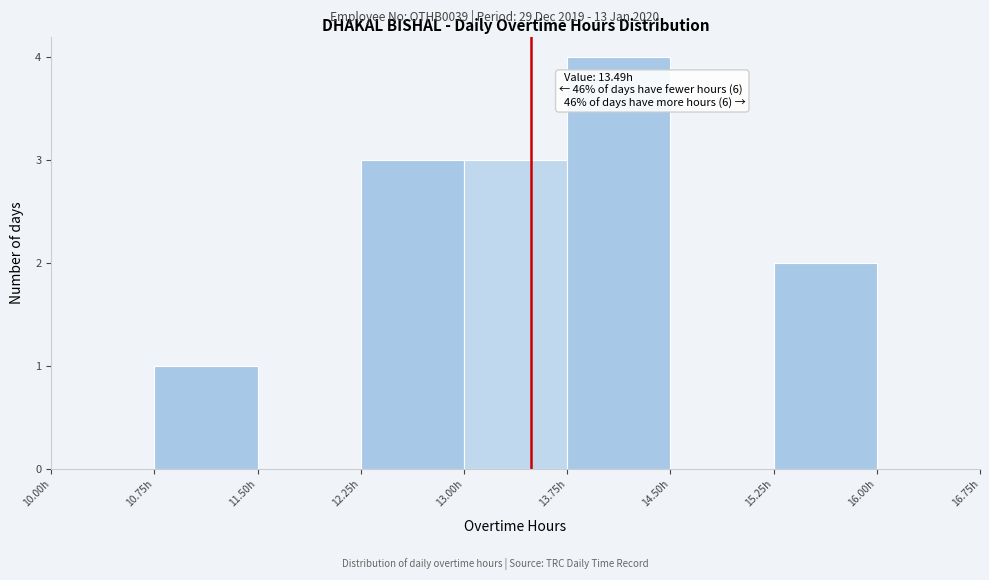

Over which range of the x-axis is the bar tallest?

13.75 to 14.50